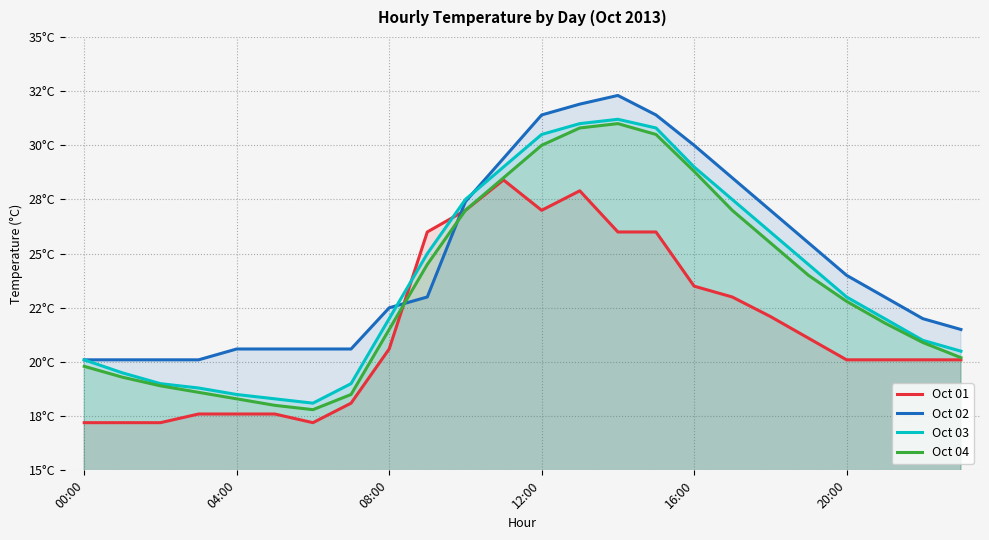

At which category is the sum across all series the highest?

13